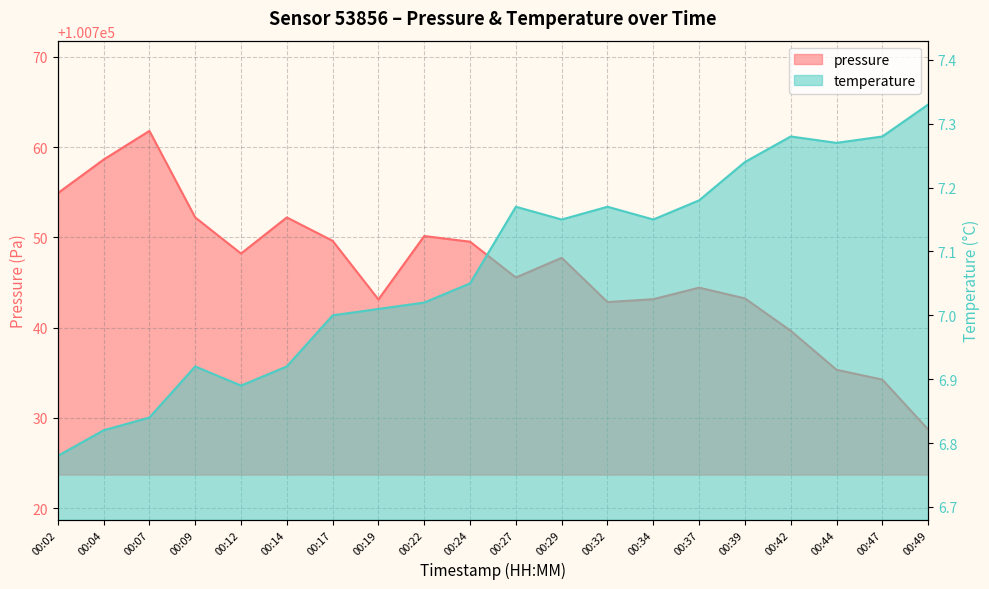

What is the difference between the maximum and second lowest values in the temperature series?

0.5